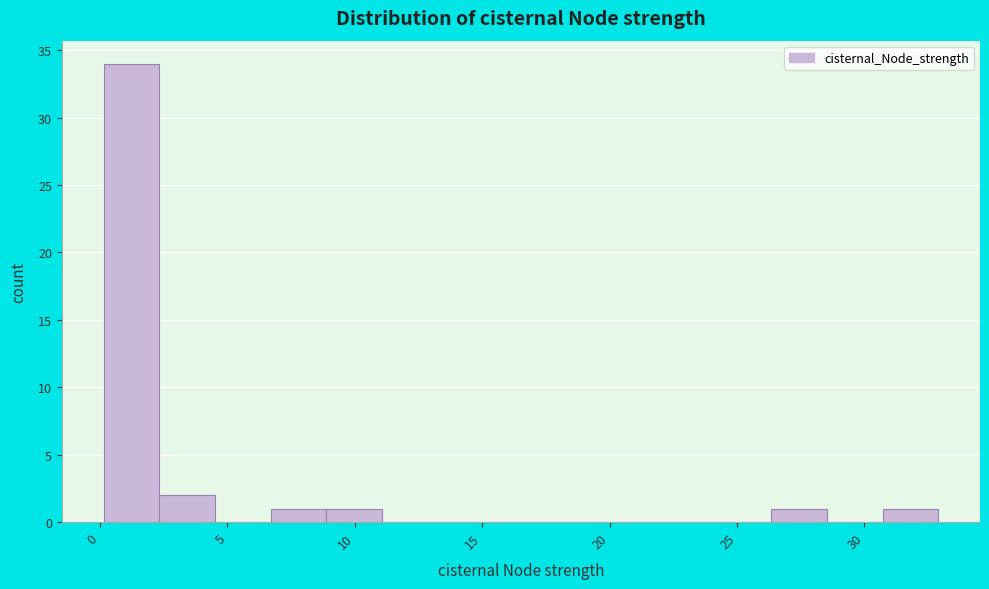

Which range on the x-axis has the tallest bar?

0.0 to 2.5